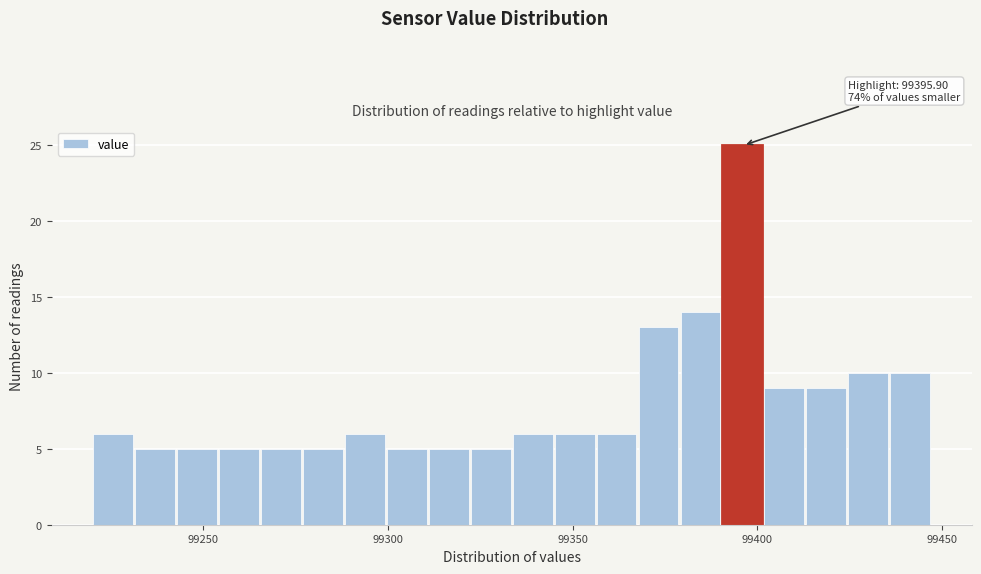

Read against the x-axis, roughly where is the centre of the tallest bar?

99395